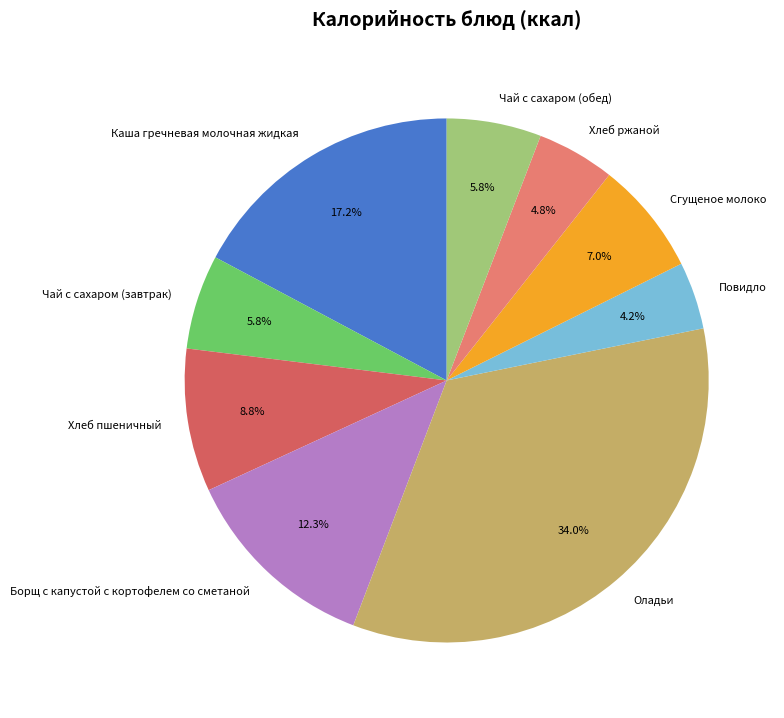

Which category has the biggest portion of the pie?

Оладьи